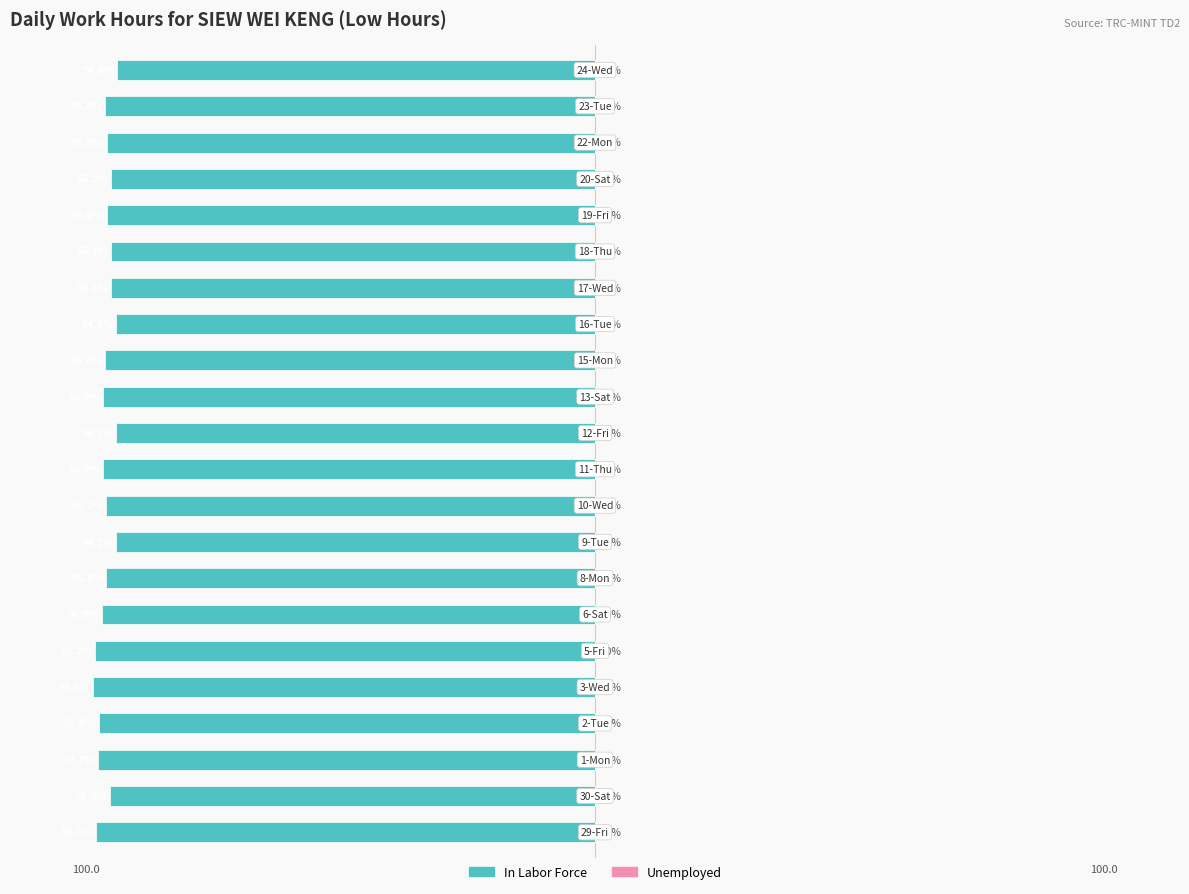

Are the bars horizontal?

Yes